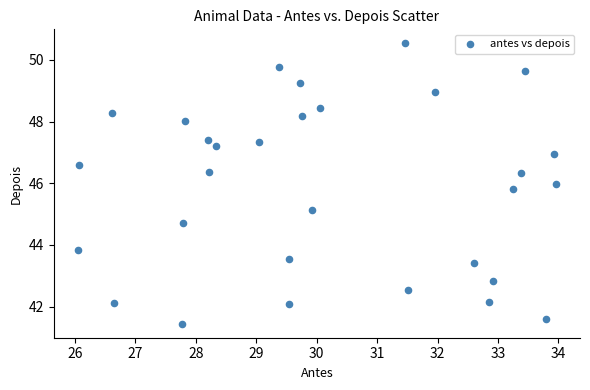

What Y value in the scatter plot is closest to 45?

45.1